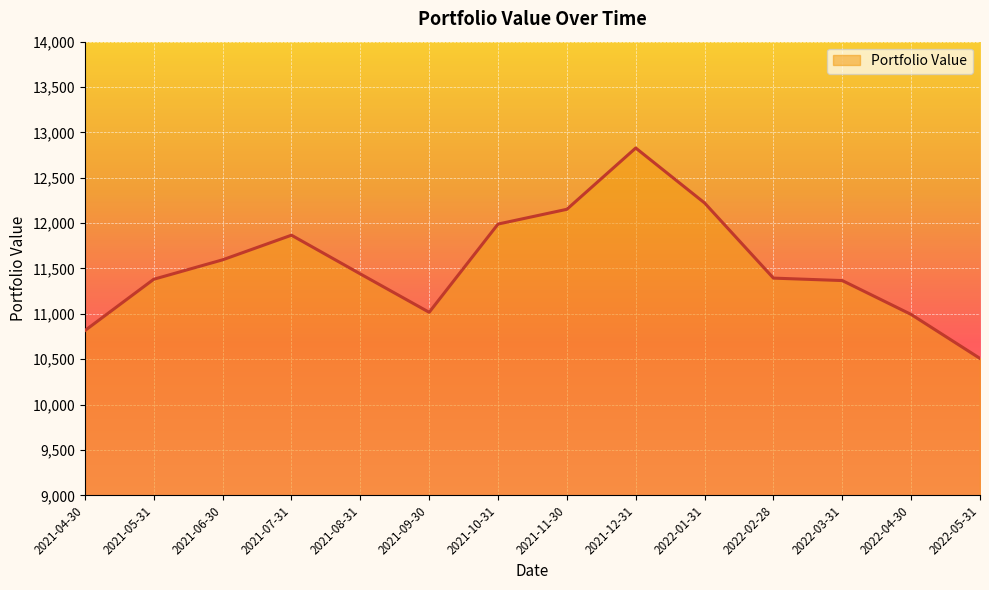

What is the sum of all values?

161571.7